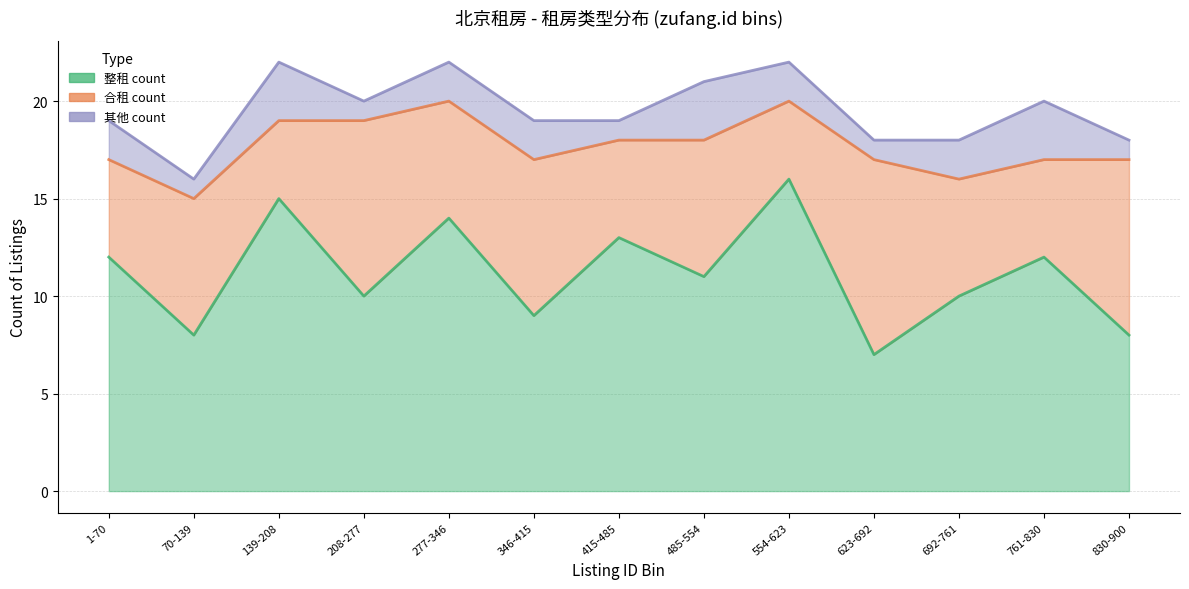

Does the chart display data point markers on the line(s)?

No